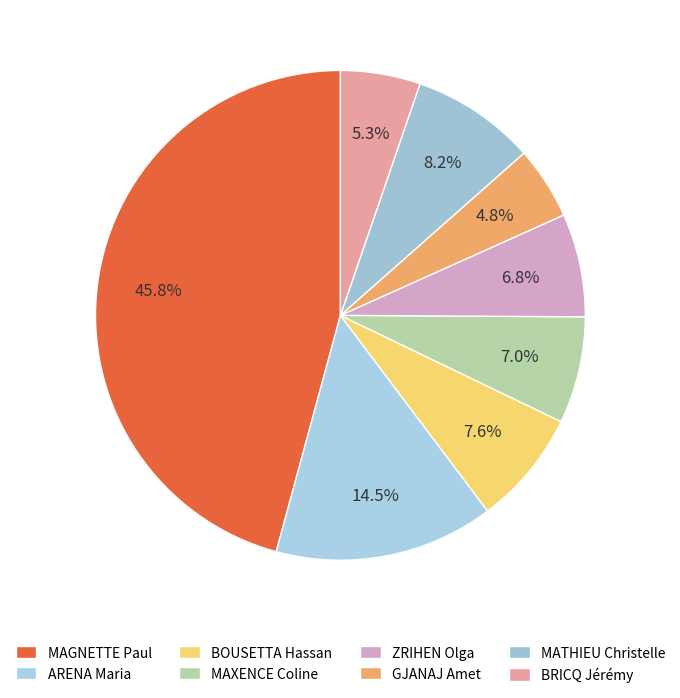

To the nearest percent, what portion does MATHIEU Christelle represent?

8%